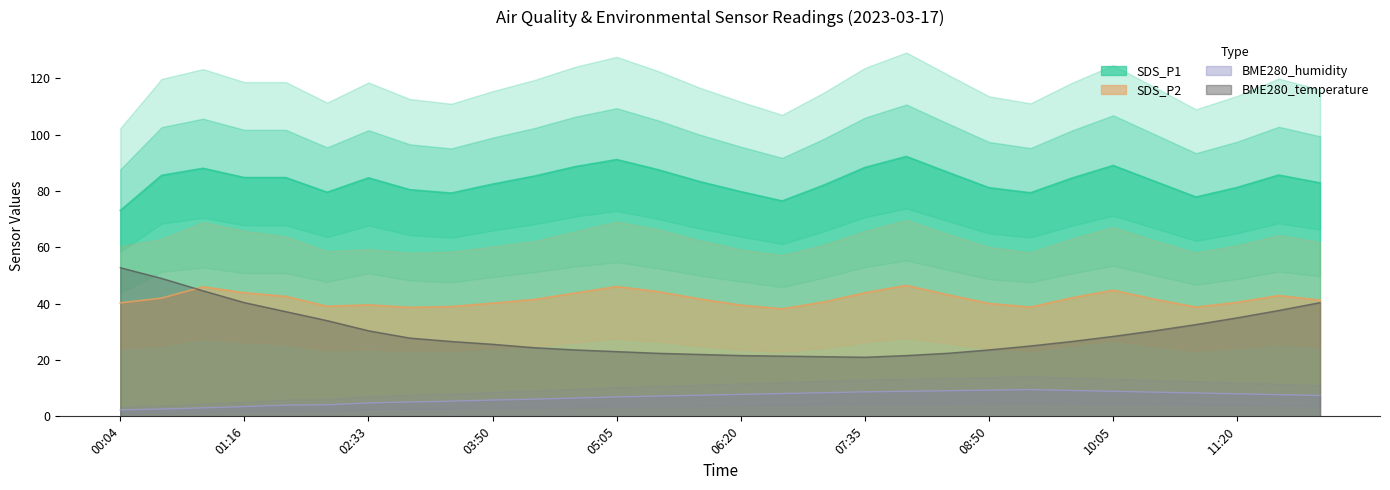

True or false: SDS_P2 has a value of 41.7 at 05:55.

True